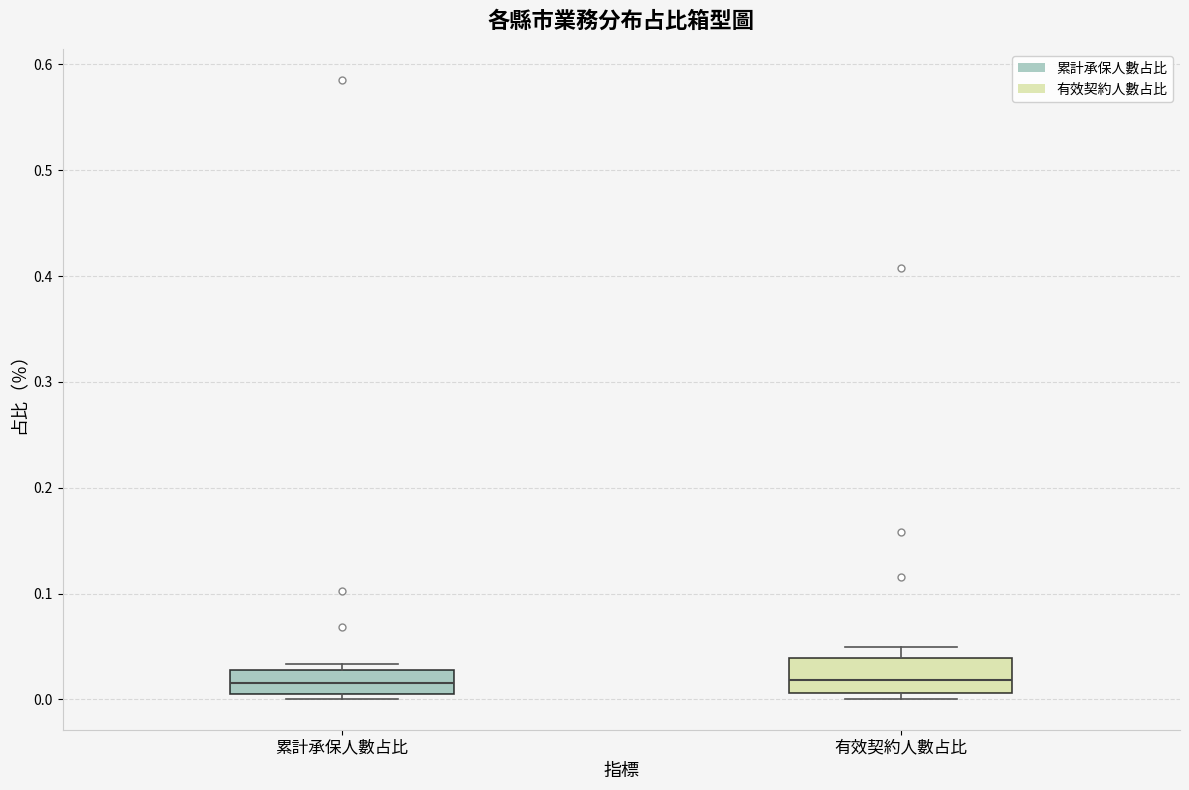

Where does the median line of the box for 累計承保人數占比 sit on the y-axis? The values are not printed on the chart, so give them approximately, as read against the axis.

0.02